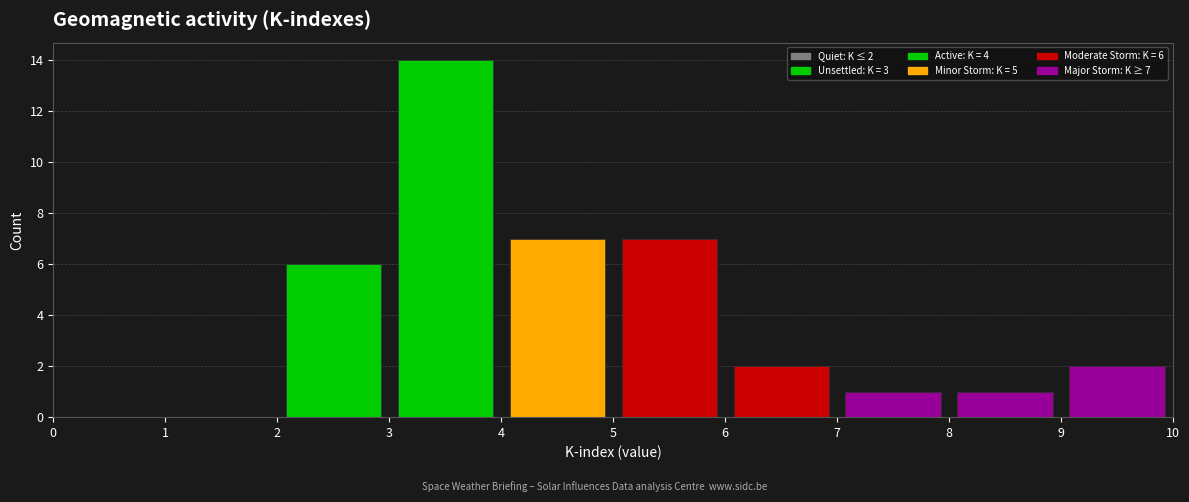

Over which range of the x-axis is the bar tallest?

3 to 4